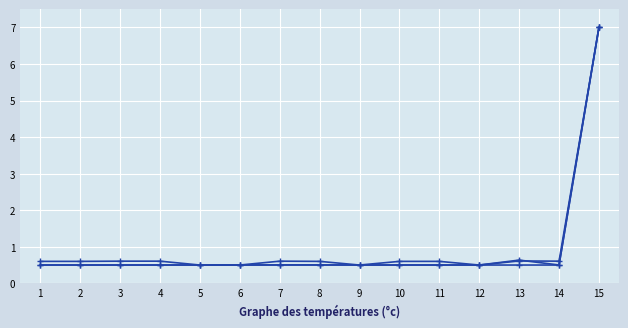

The Metas programadas series shows 0.9 at 2. True or false?

False